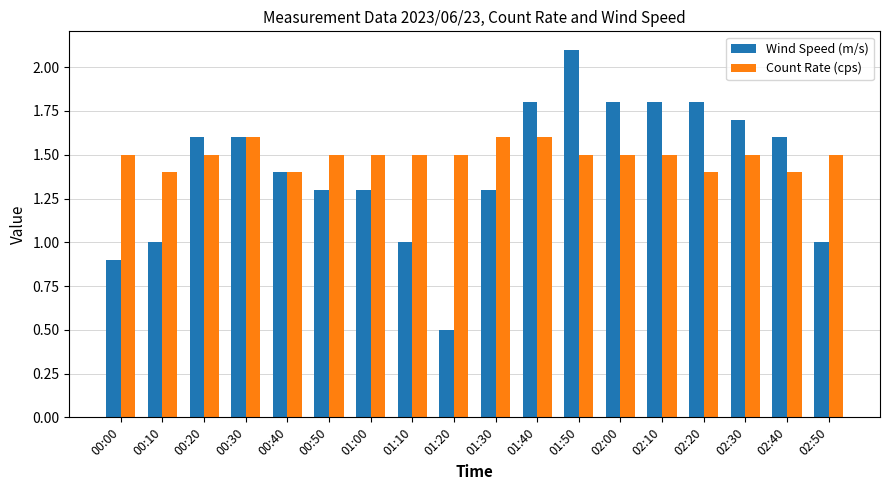

How many categories are shown in the chart?

18